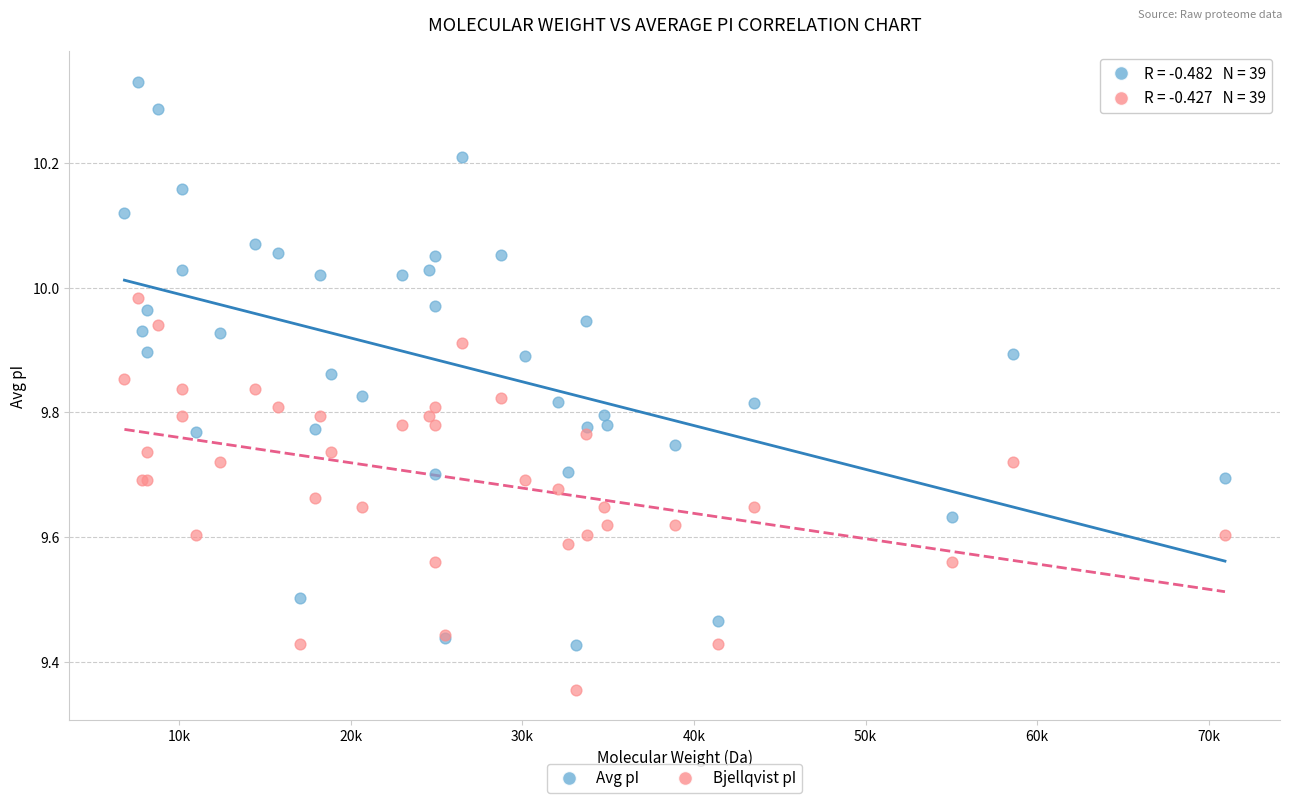

Which series reaches the minimum Y coordinate?

Bjellqvist pI